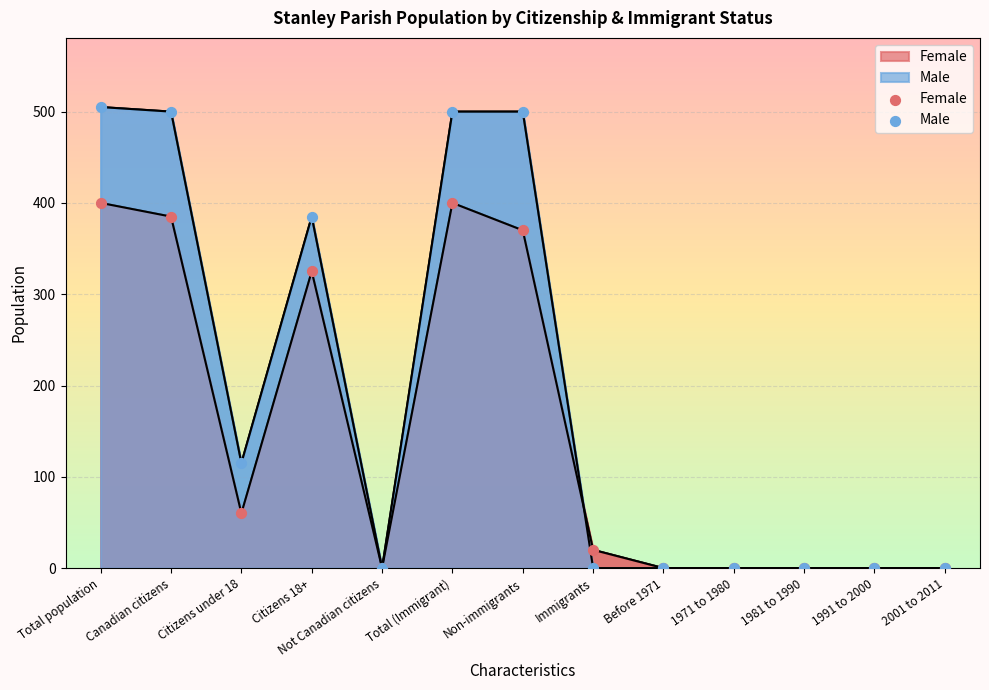

Which series contains the highest Y value?

Male